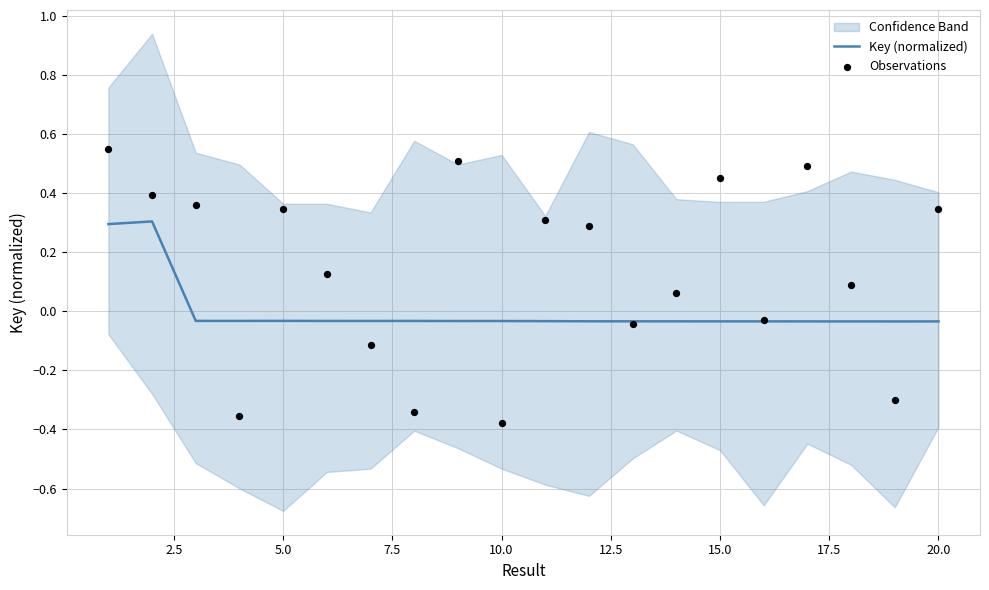

What is the maximum value for Key (normalized)?

0.3